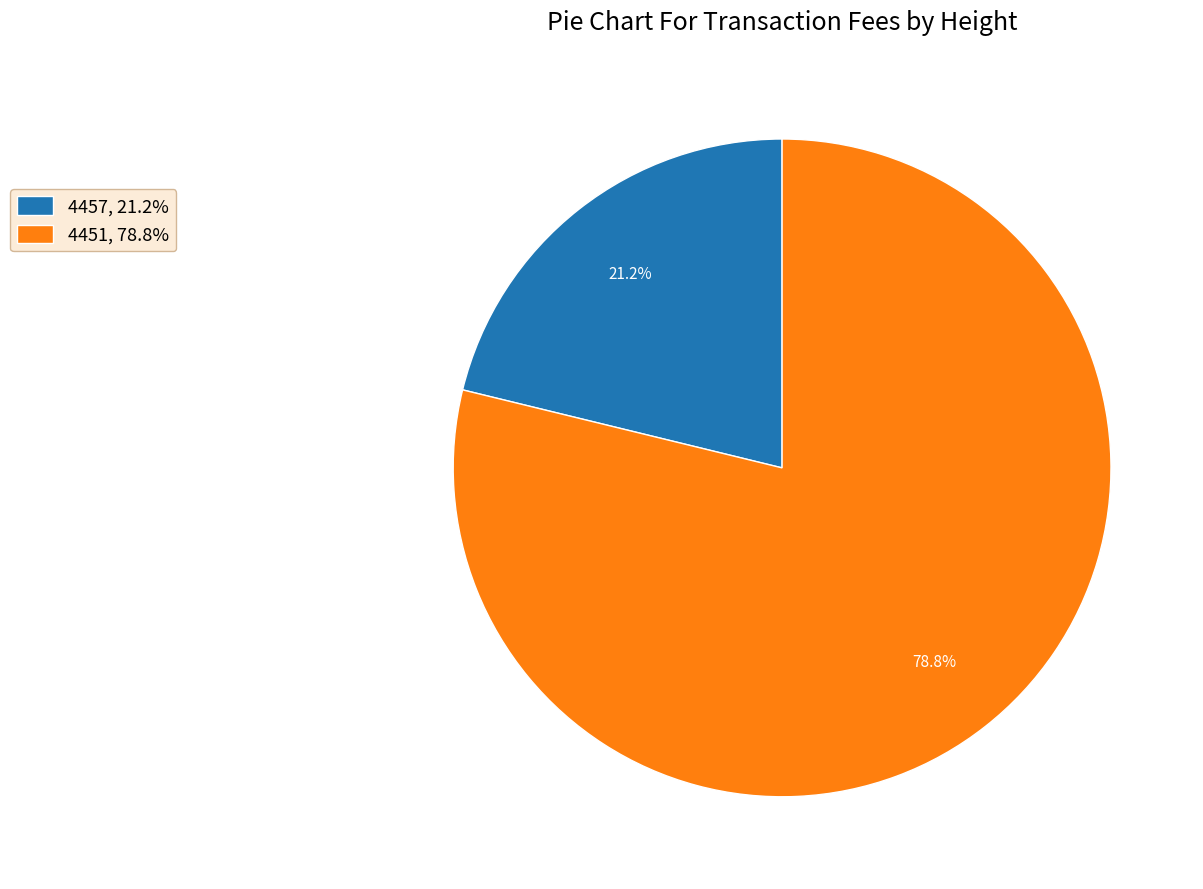

Which category has the biggest portion of the pie?

4451